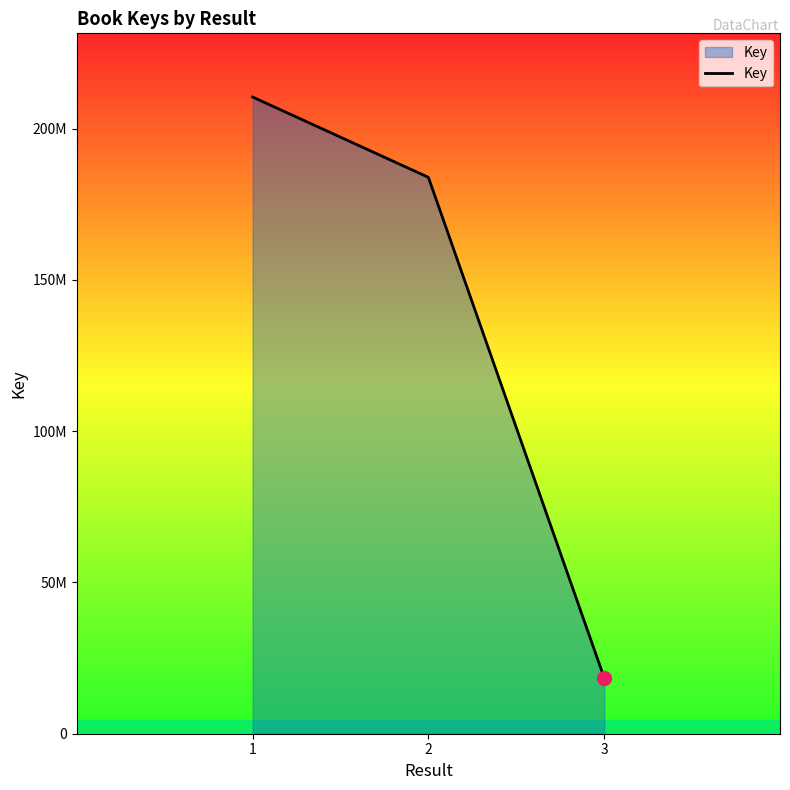

What value does the data have at 3, to the nearest 50?

18462350